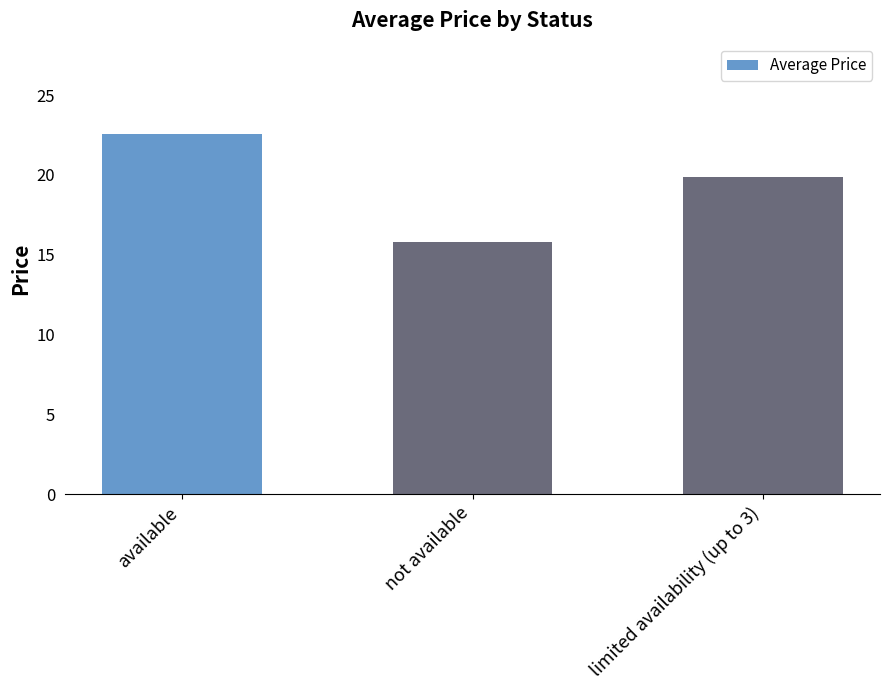

Reading left to right, transcribe all the data shown in this chart.

22.6	15.8	19.9